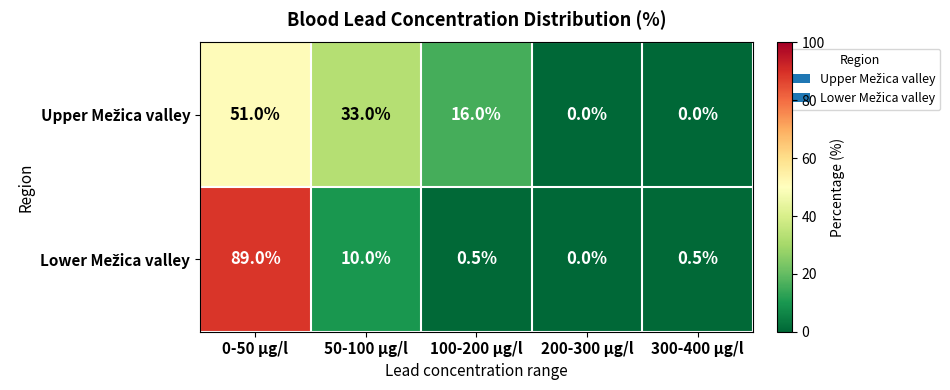

Which category has the highest value across all series?

0-50 µg/l